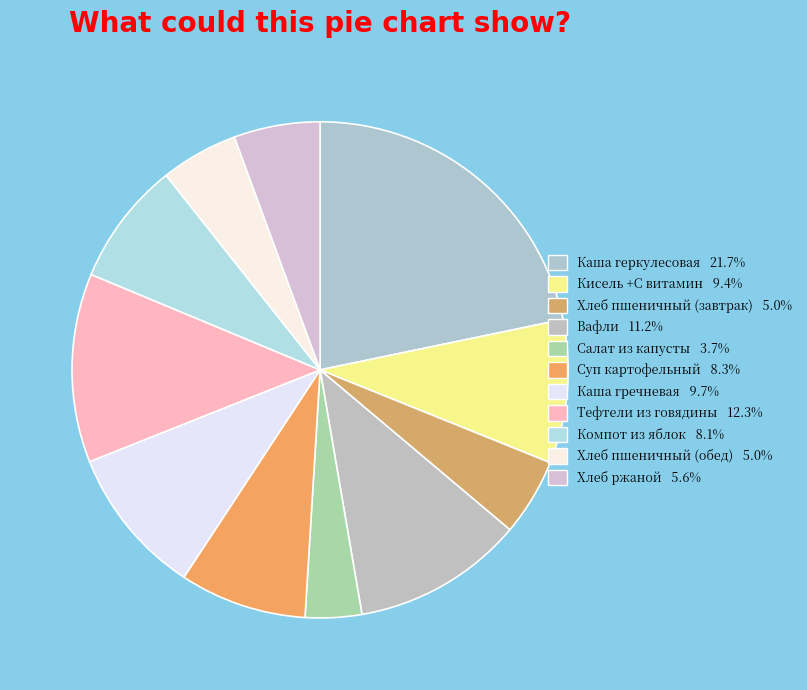

True or false: Суп картофельный accounts for 1% of the total.

False